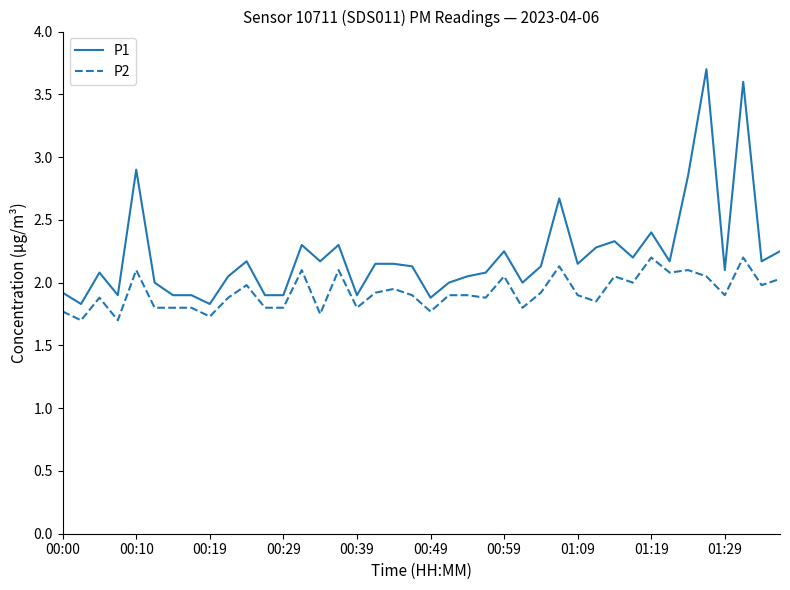

Which series has the largest total across all categories?

P1